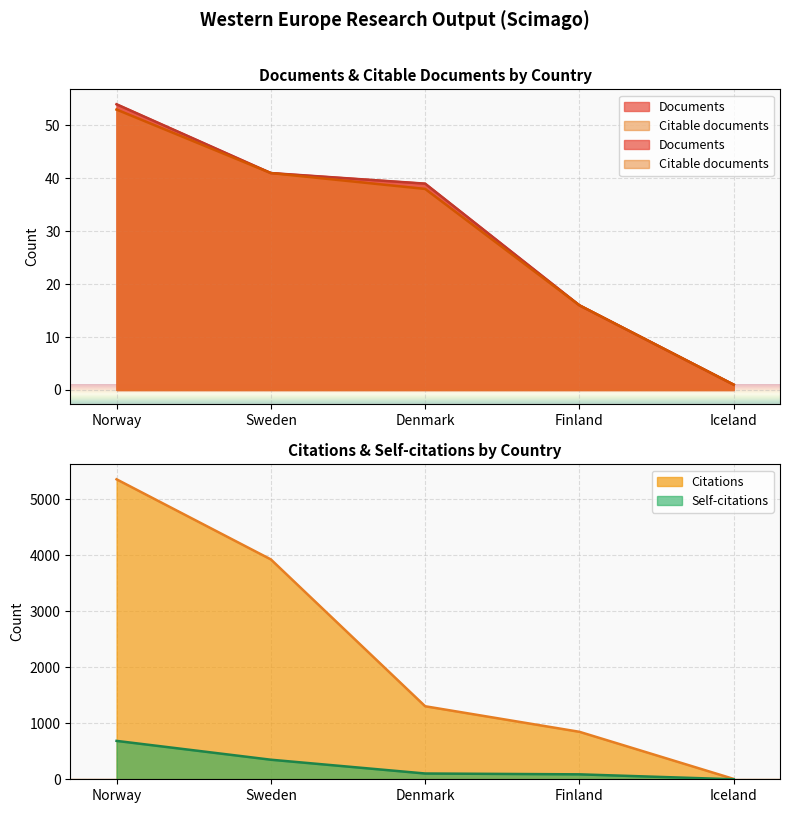

What position from the left is Denmark?

3